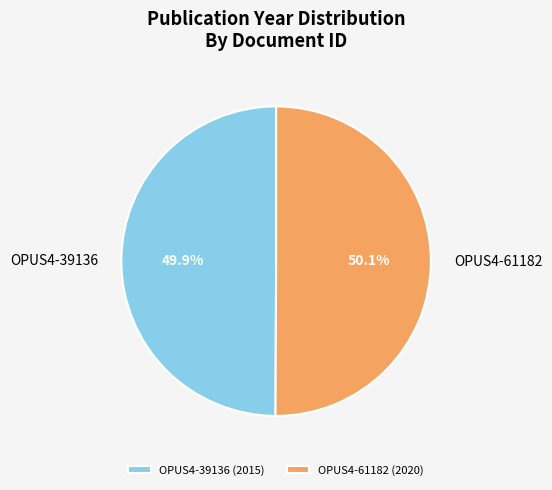

True or false: OPUS4-39136 accounts for 50% of the total.

True